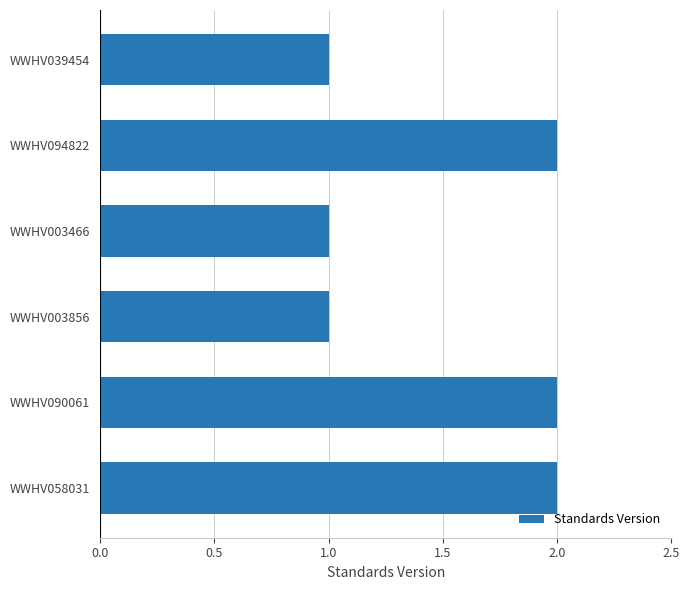

What is the label of the 3rd bar from the top?

WWHV003466